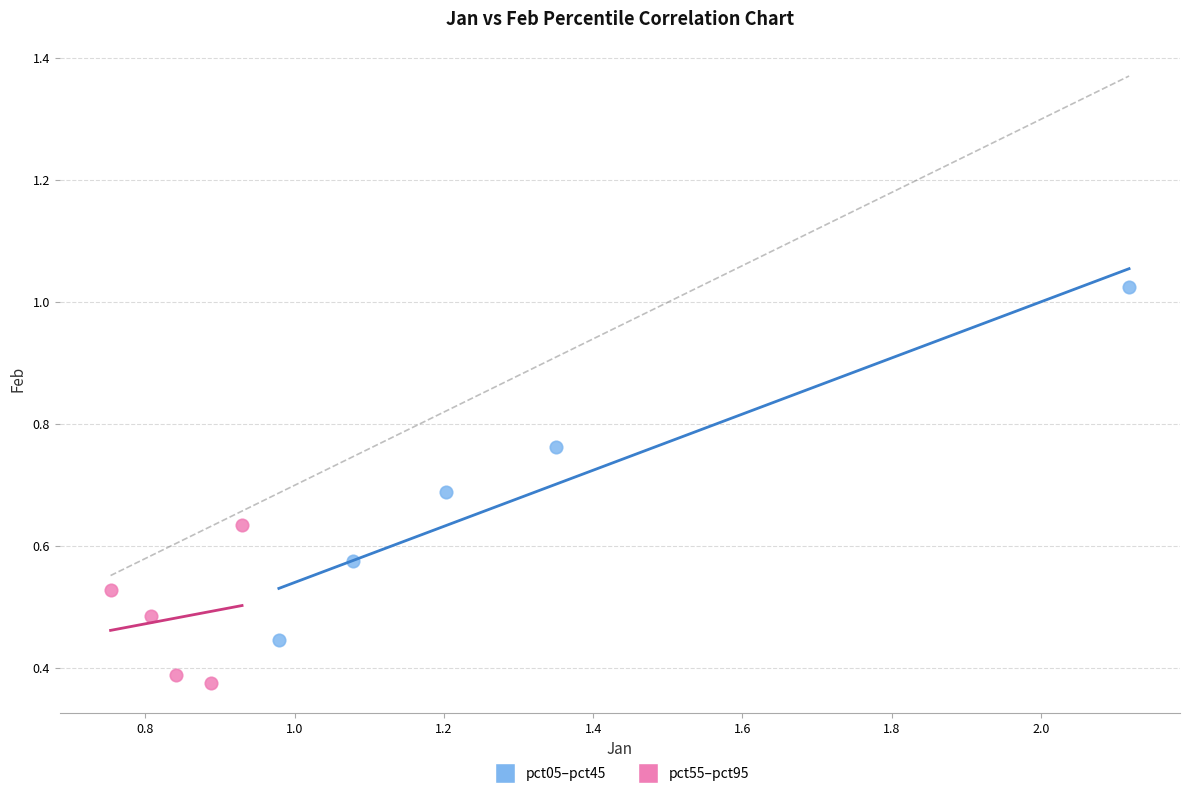

What are all the series names shown in the legend?

pct05–pct45, pct55–pct95